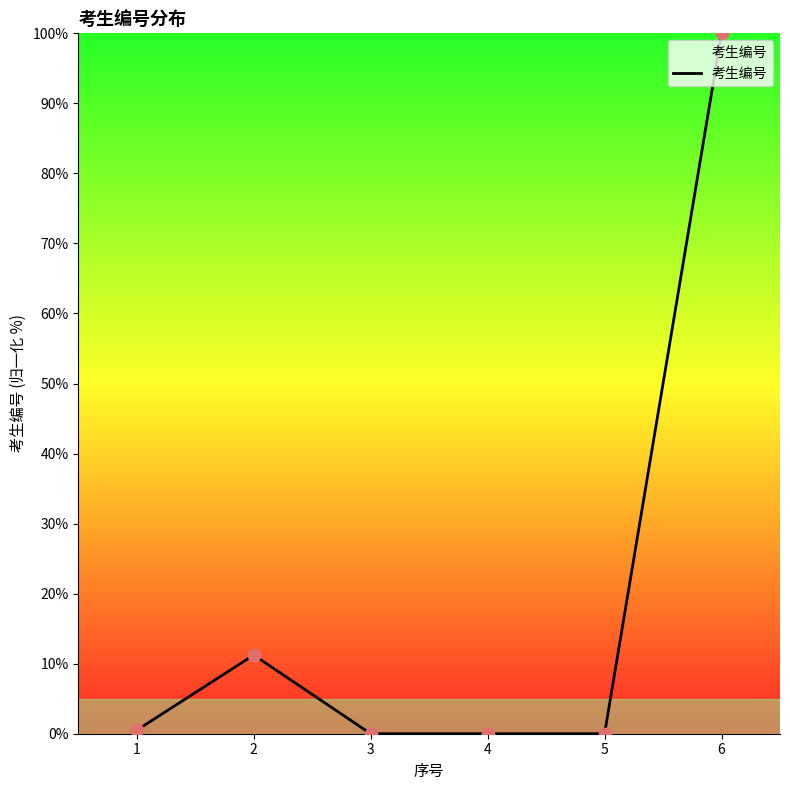

Which has a higher value, 2 or 3?

2